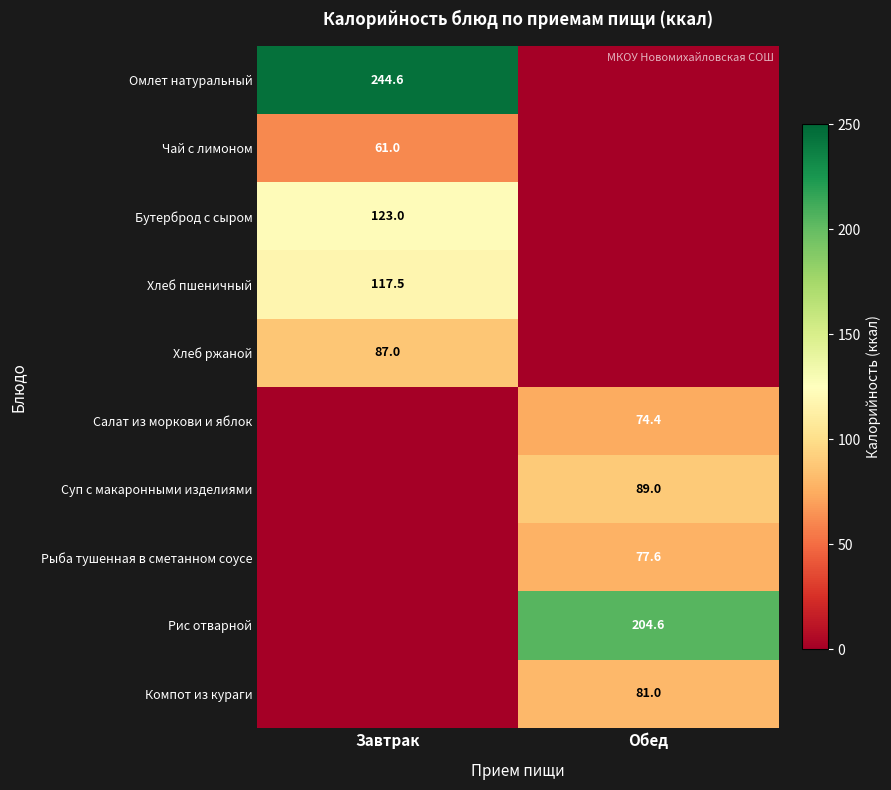

True or false: Хлеб пшеничный has a value of 167.1 at Завтрак.

False